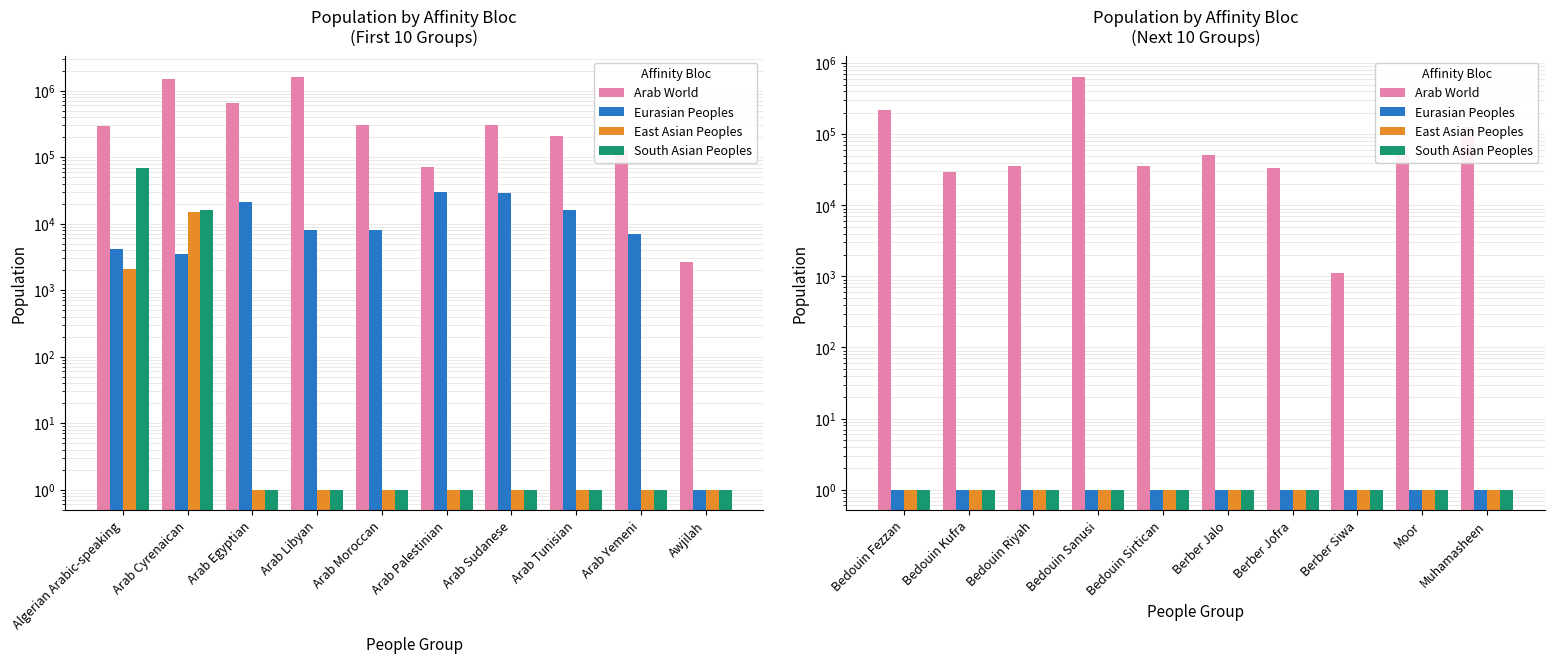

What is the lowest value of the Eurasian Peoples series?

1